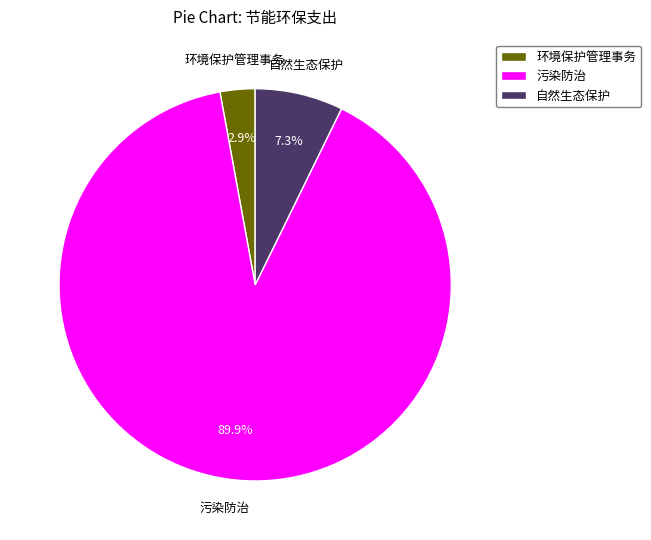

Which category has the biggest portion of the pie?

污染防治